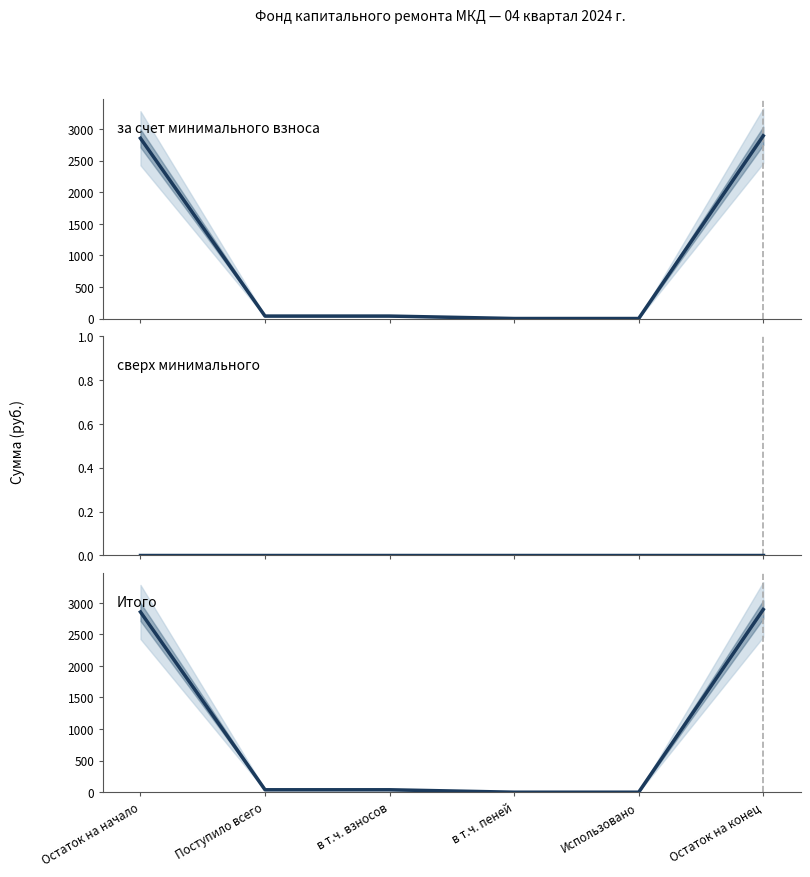

True or false: сверх минимального and Итого intersect in this chart.

False